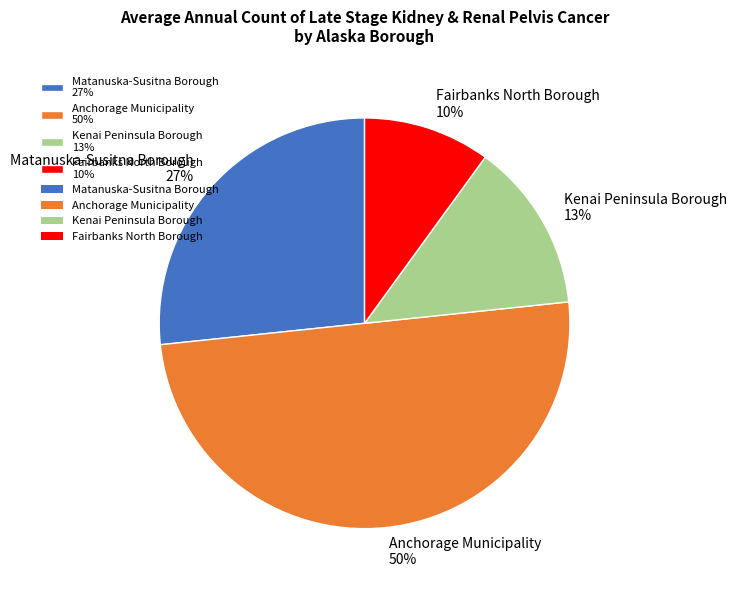

Combined, do Anchorage Municipality and Kenai Peninsula Borough account for over 50%?

Yes